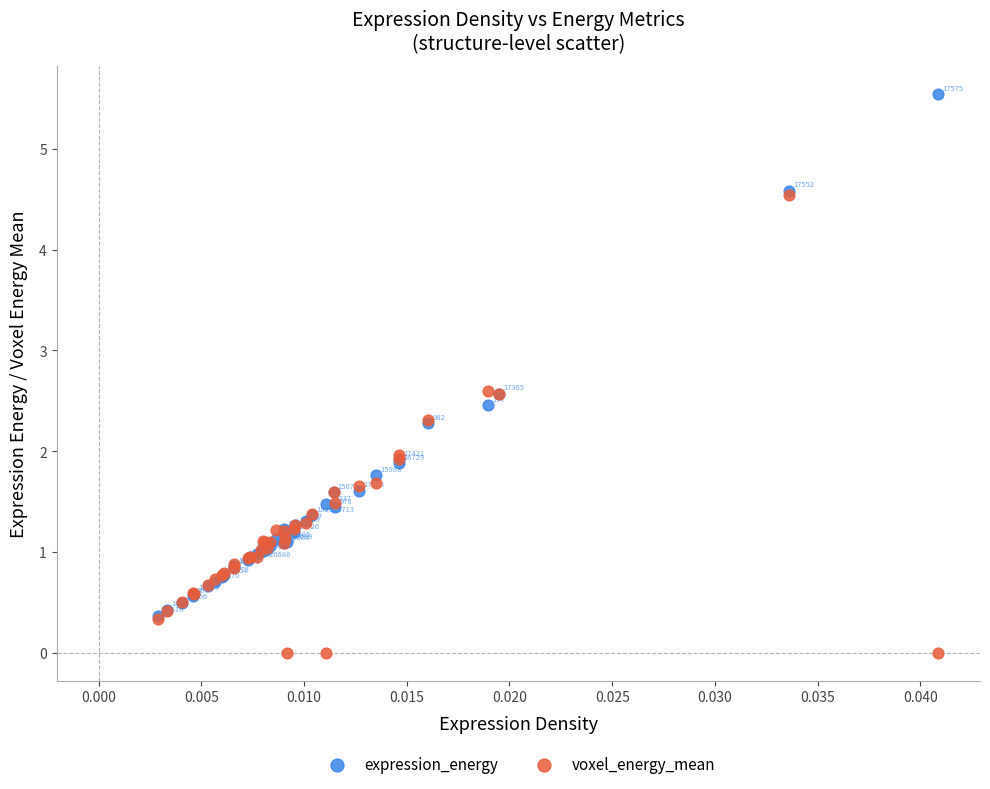

Which series has the widest spread of Y values?

expression_energy